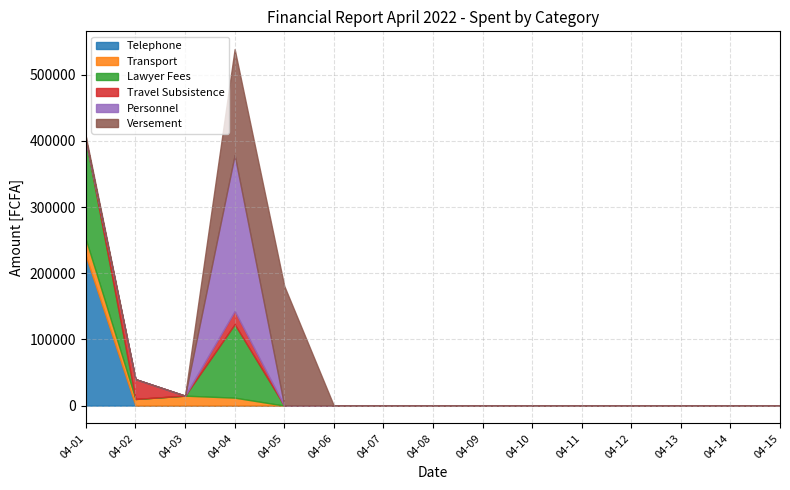

Which category has the highest value in the Lawyer Fees series?

2022-04-01